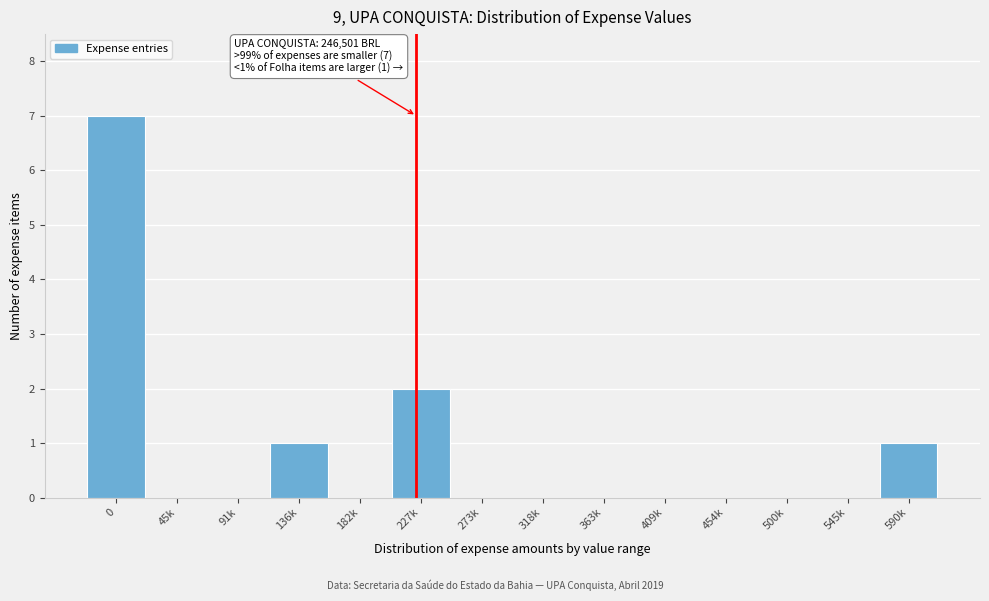

Reading right to left, list all the values displayed in this chart.

590k=1	545k=0	500k=0	454k=0	409k=0	363k=0	318k=0	273k=0	227k=2	182k=0	136k=1	91k=0	45k=0	0=7